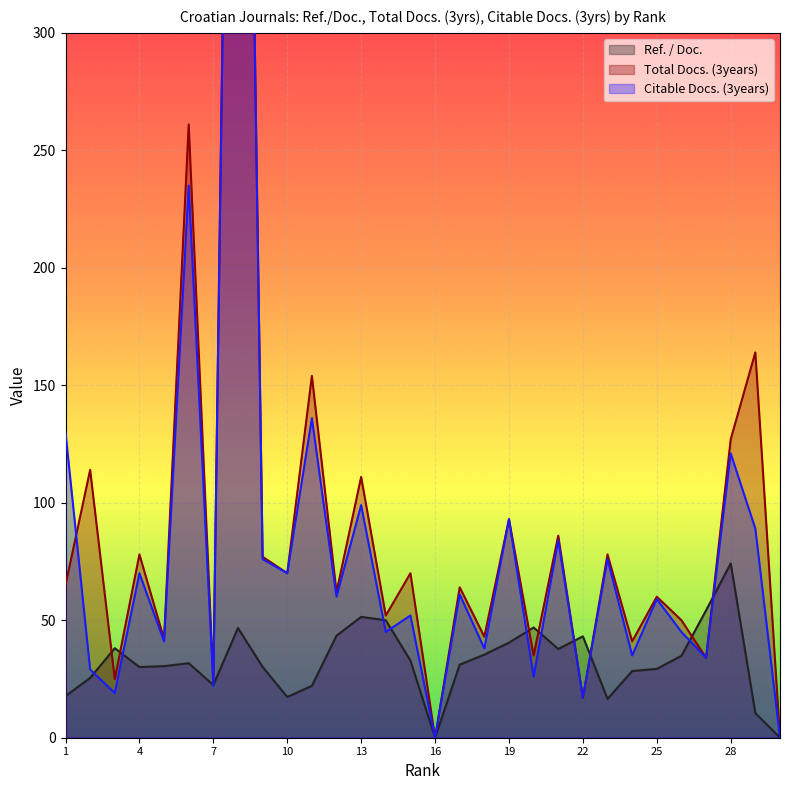

How many lines are shown in the chart?

3